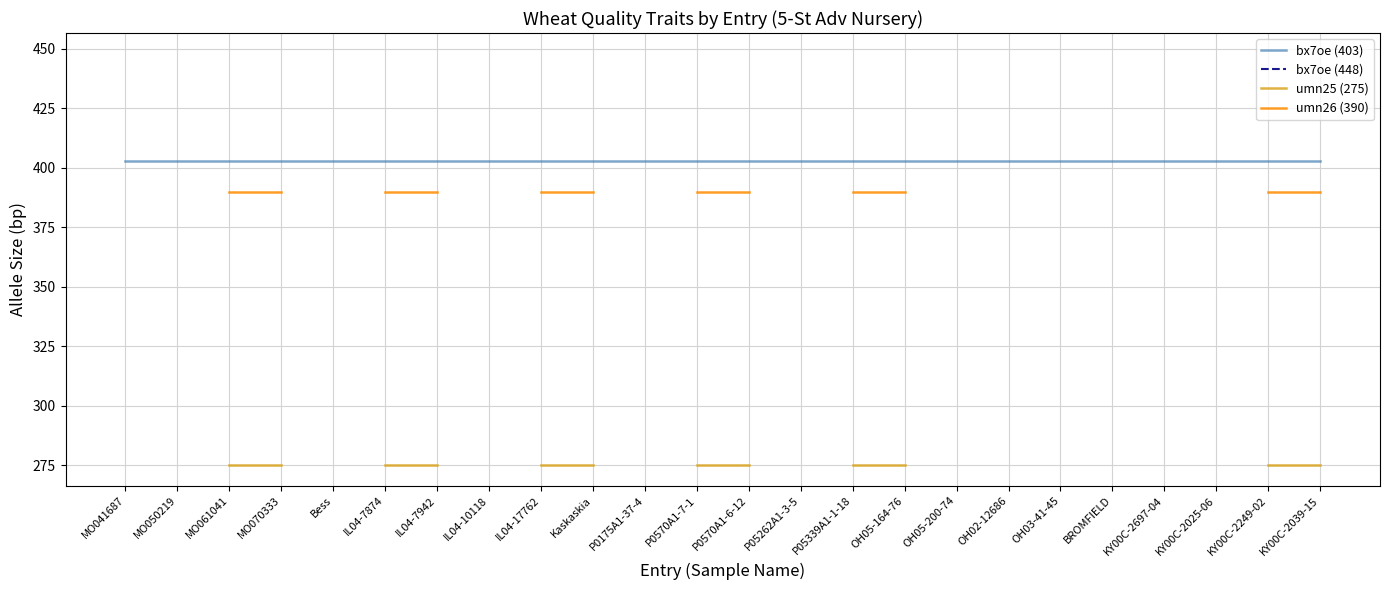

What is the label of the 18th point from the right?

IL04-7942